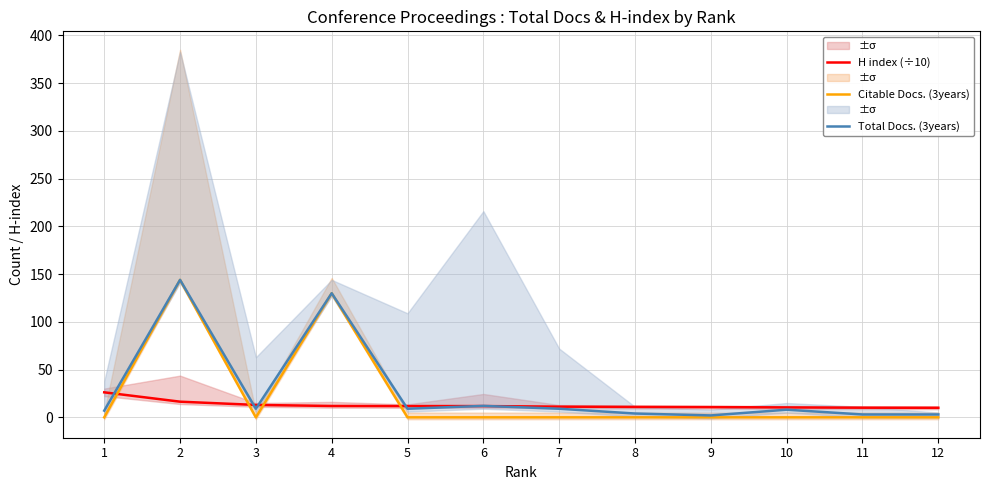

True or false: H index (÷10) has more than 1 points higher than both neighbors.

False